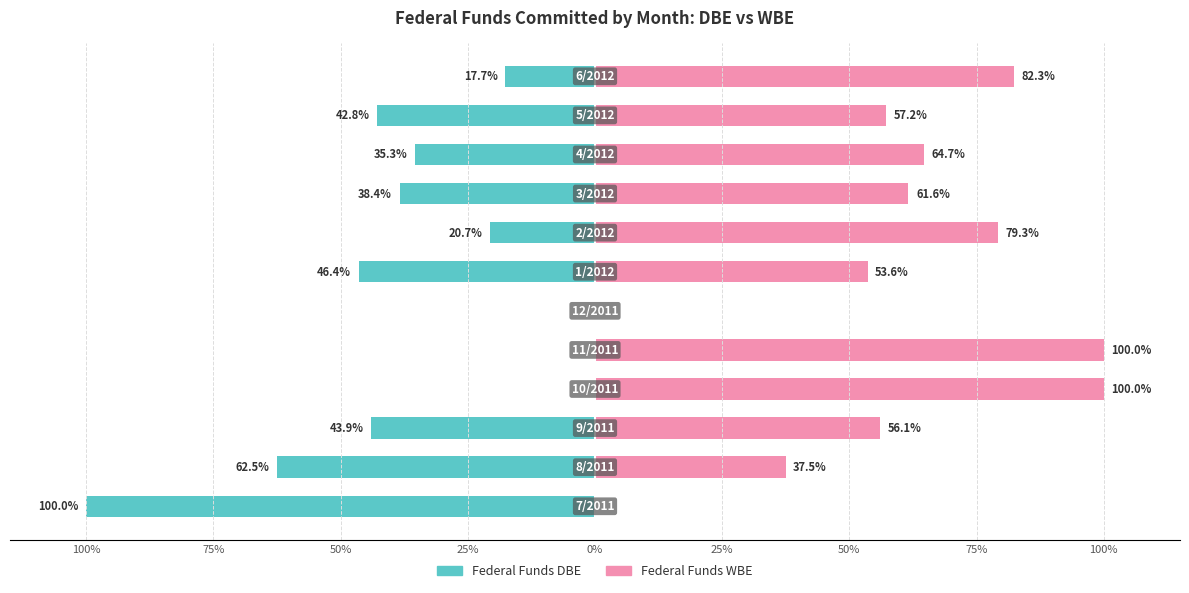

List the series in order of their overall mean, highest first.

Federal Funds WBE, Federal Funds DBE